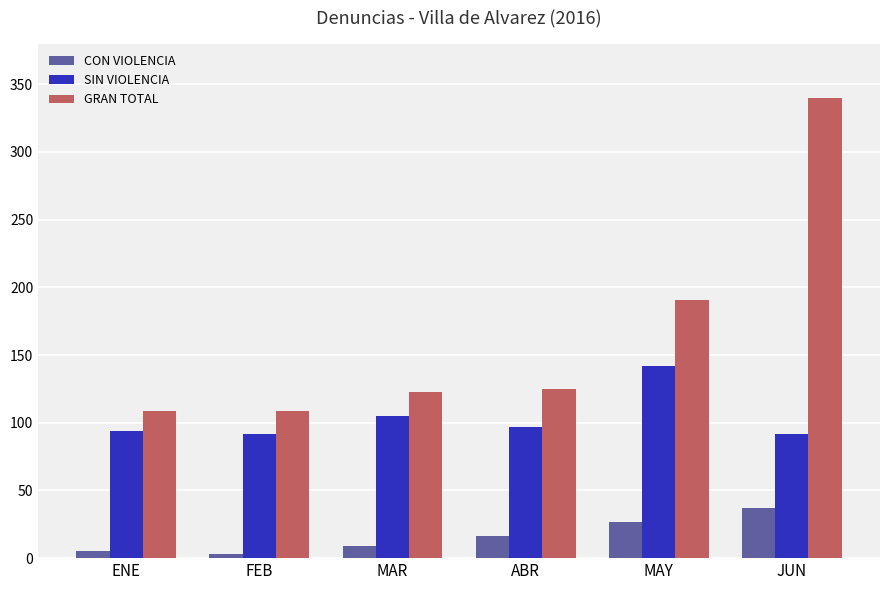

What is the total value across all series at ABR?

238